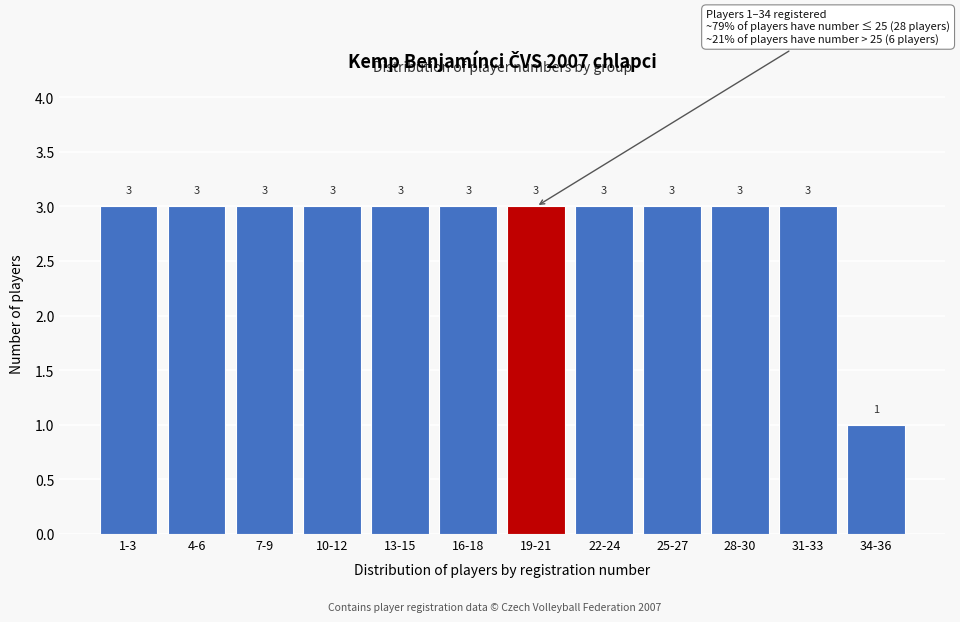

Reading left to right, list all the values displayed in this chart.

1-3=3	4-6=3	7-9=3	10-12=3	13-15=3	16-18=3	19-21=3	22-24=3	25-27=3	28-30=3	31-33=3	34-36=1